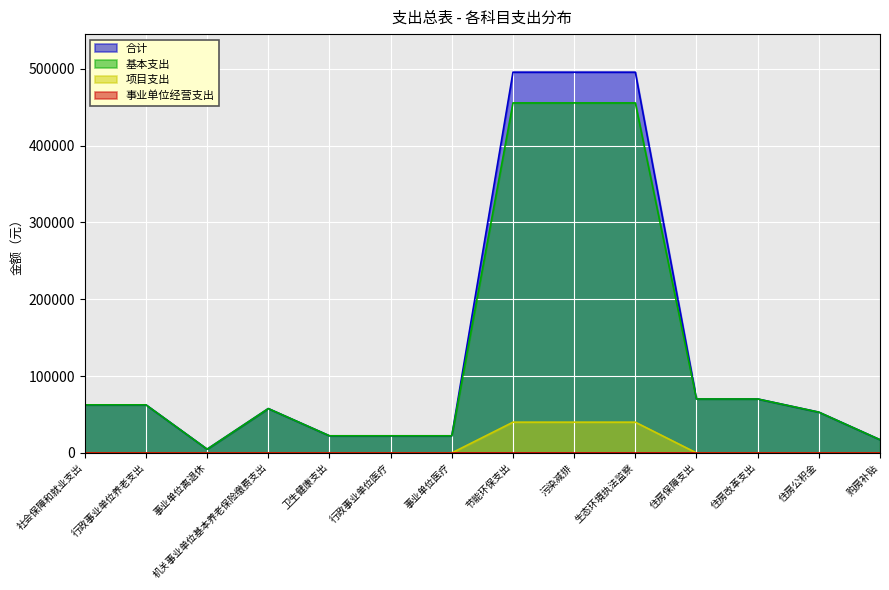

Is it true that 基本支出 equals 721045.6 at 生态环境执法监察?

False